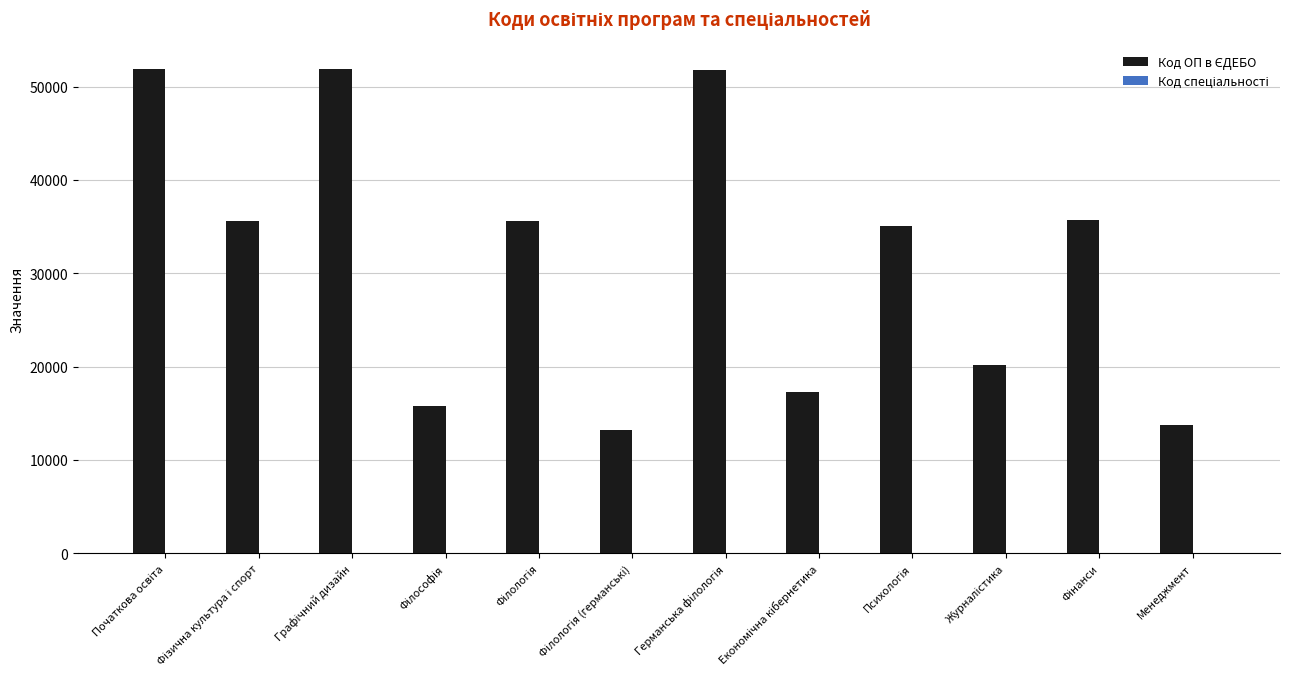

What is the maximum value shown in the chart?

51910